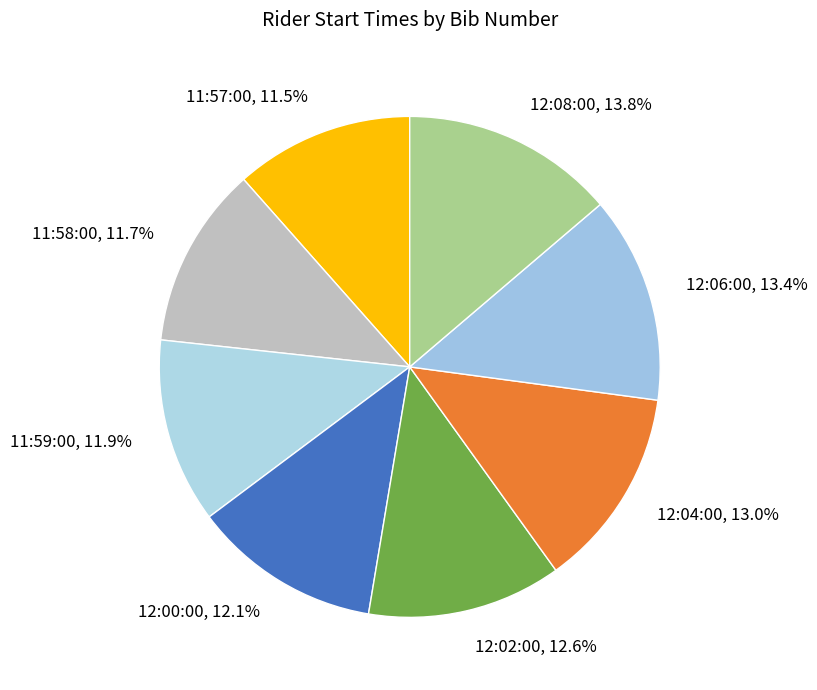

What is the ratio of the value at 12:02:00 to the value at 12:06:00?

0.9